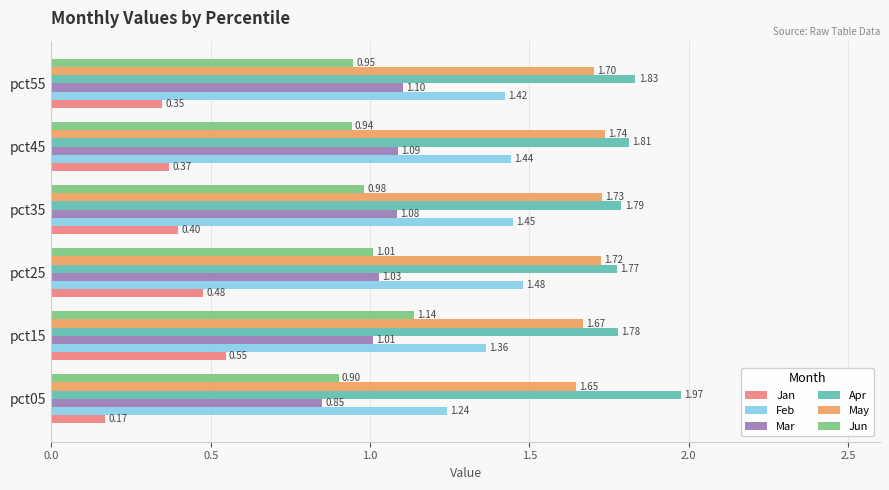

At which category is the sum across all series the highest?

pct15